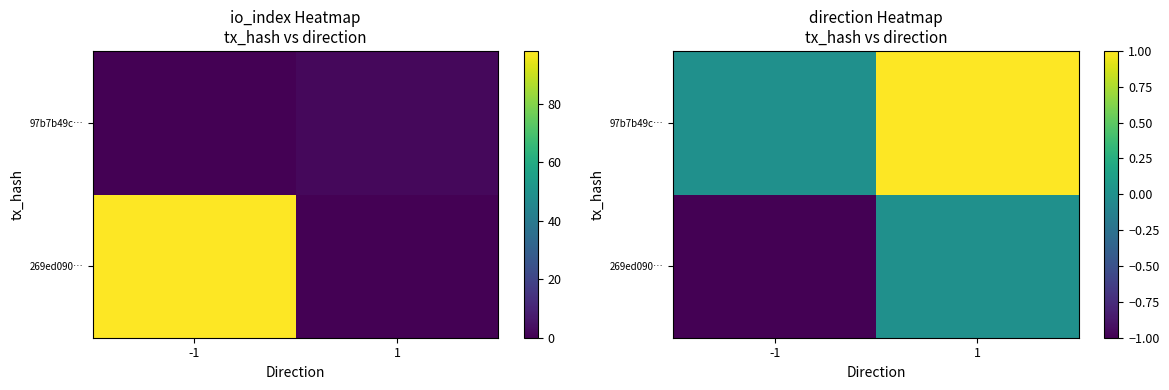

Which label corresponds to the smallest value in the chart?

-1